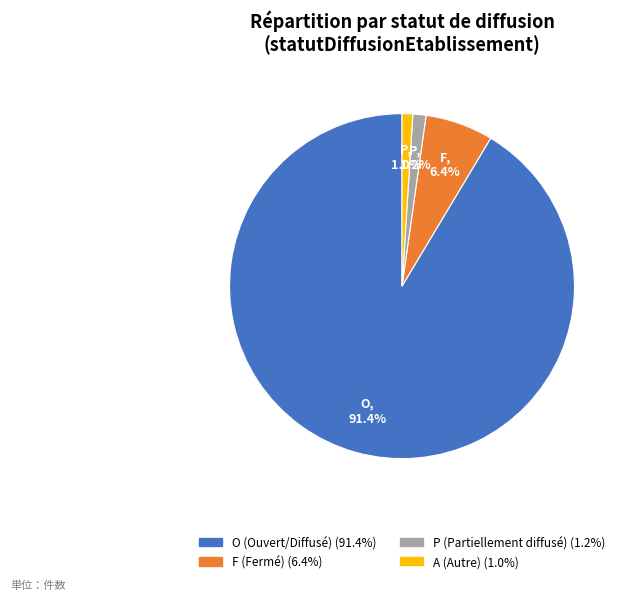

What percentage is the F slice, to the nearest percent?

6%